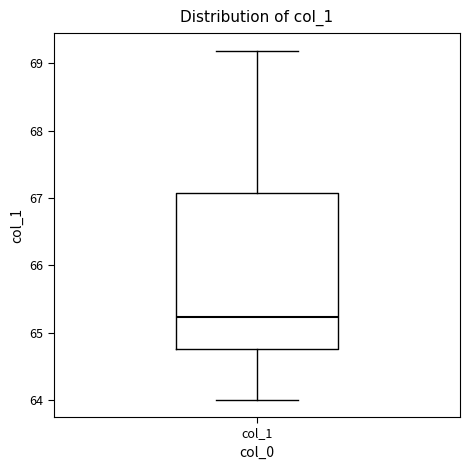

Transcribe this box plot: give where the median line is, the range the box spans, and where the two whiskers end, as read against the y-axis. The values are not printed on the chart, so give them approximately, as read against the axis.

median 65.2, box 64.8 to 67.1, whiskers 64.0 to 69.2